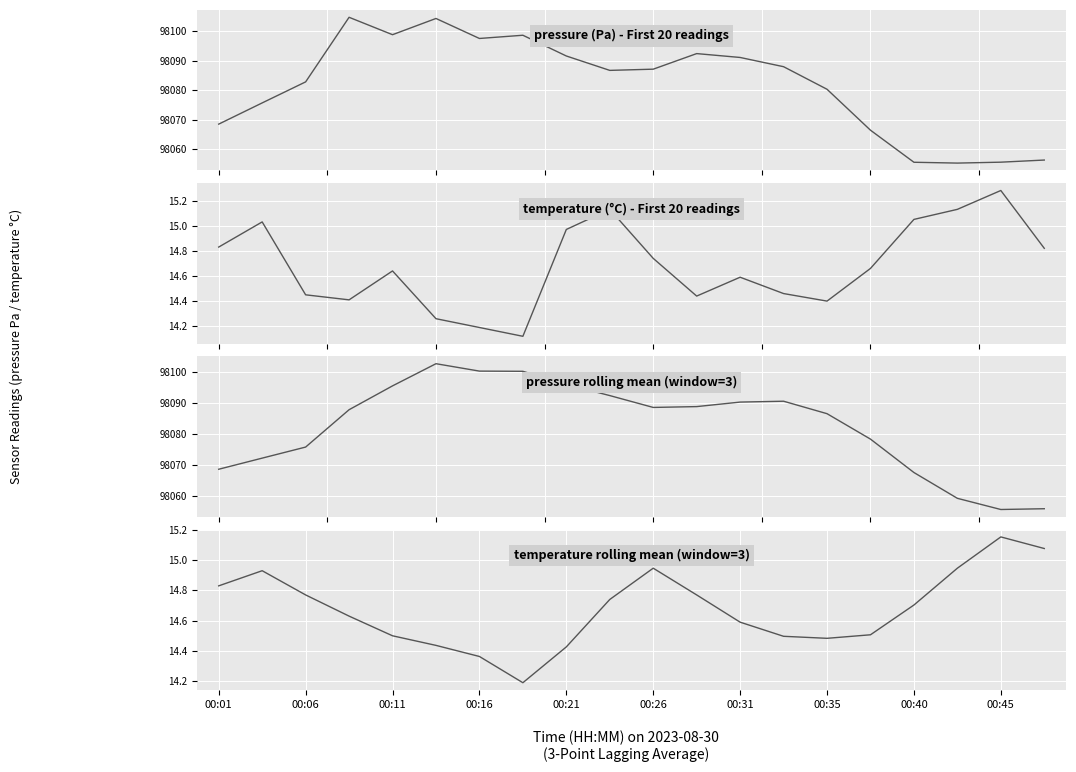

In pressure (Pa) - First 20 readings, how many points are higher than both neighbors (excluding endpoints)?

4